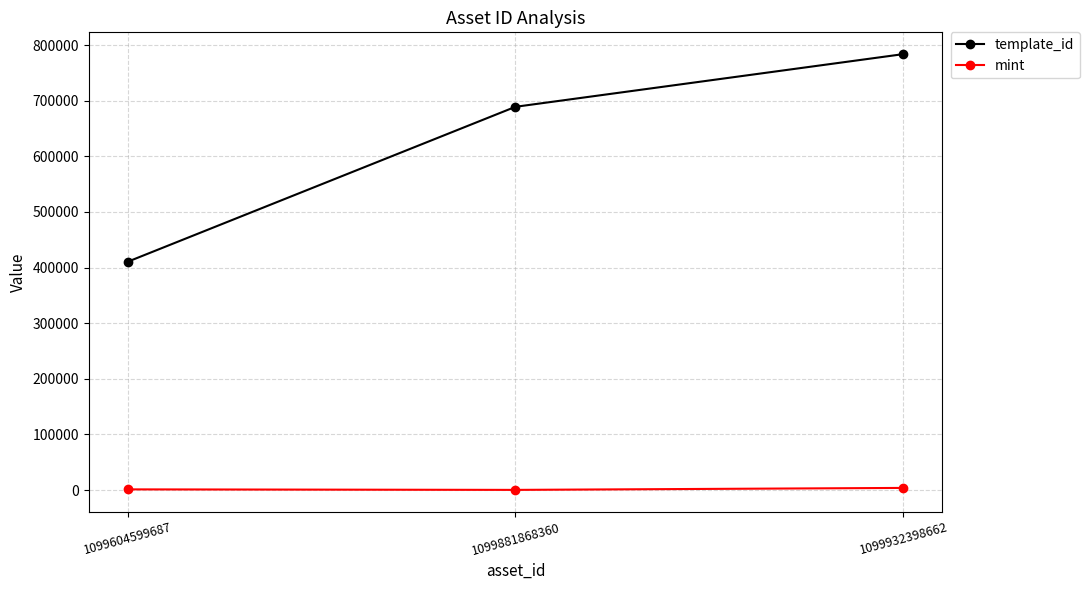

How many lines are shown in the chart?

2